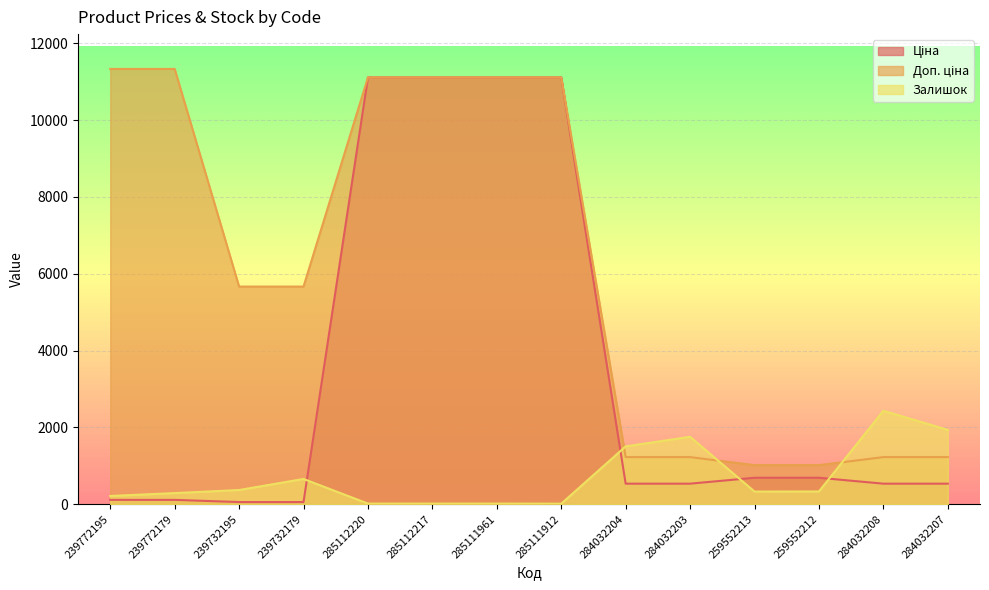

How many values in the Залишок series exceed 333?

6